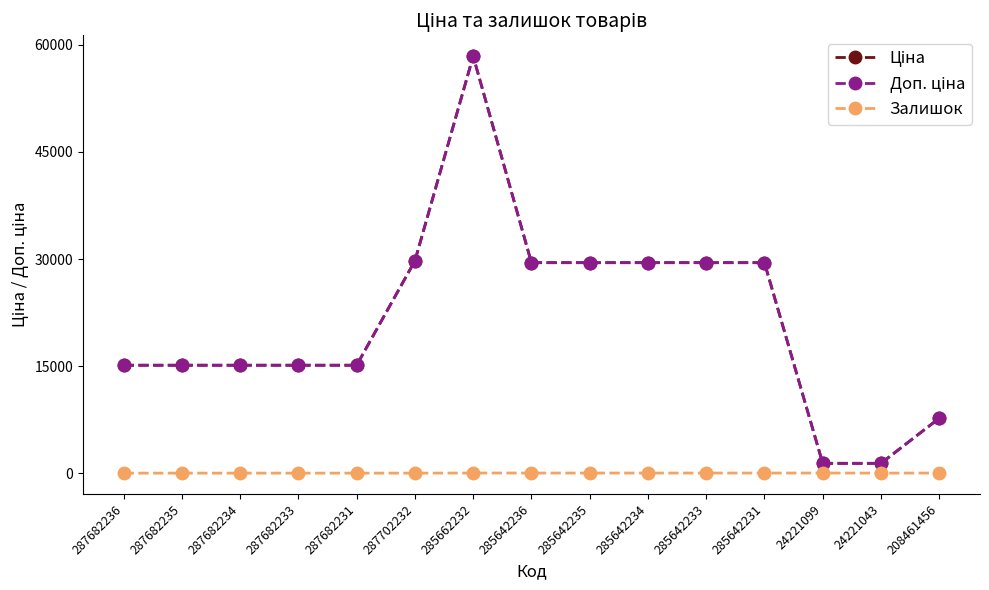

At which category is the sum across all series the highest?

285662232